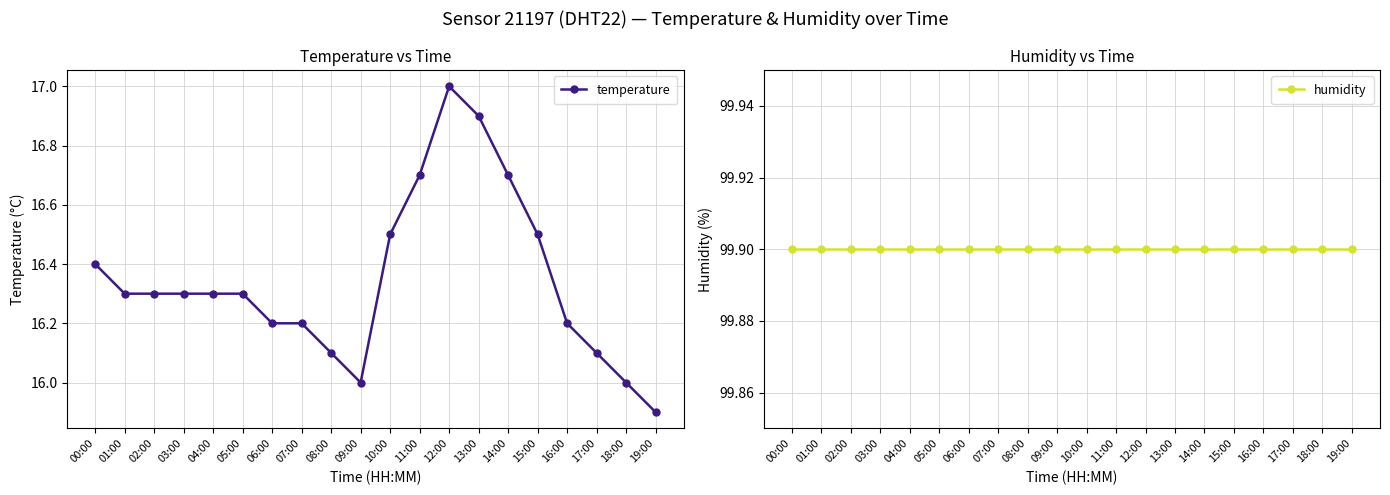

At which category is the sum across all series the highest?

12:00